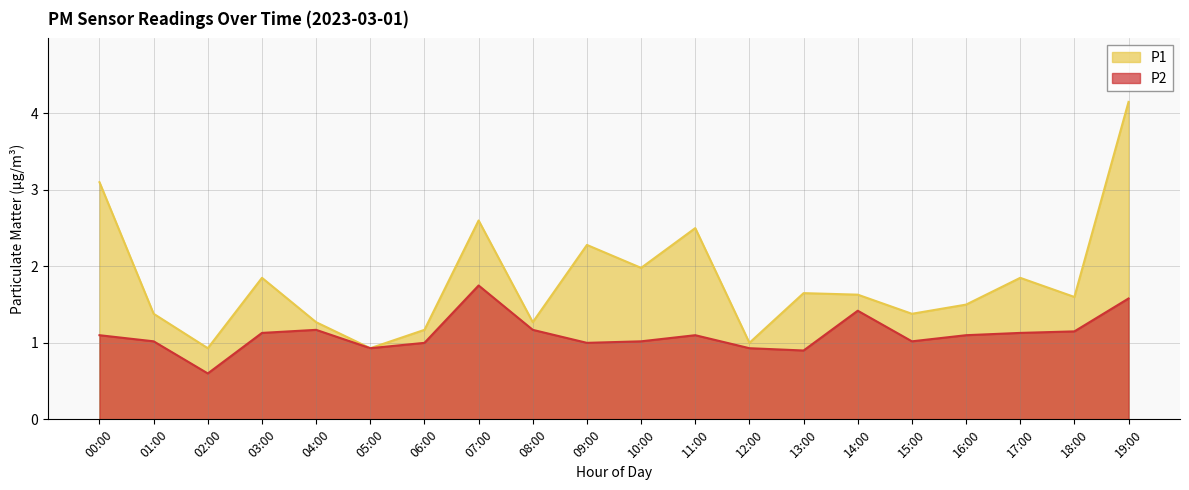

What are all the series names shown in the legend?

P1, P2